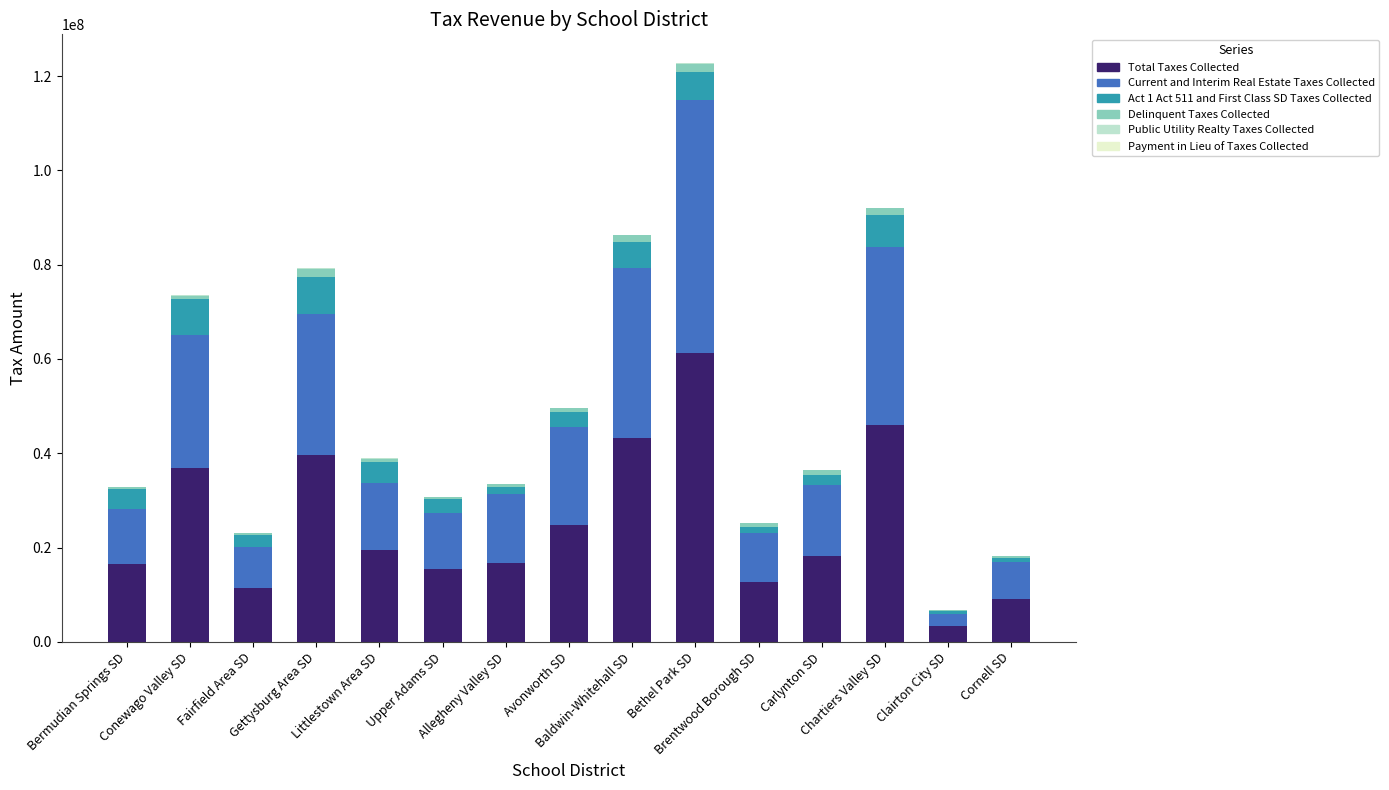

What value does the Delinquent Taxes Collected series have at Bethel Park SD?

1760086.0